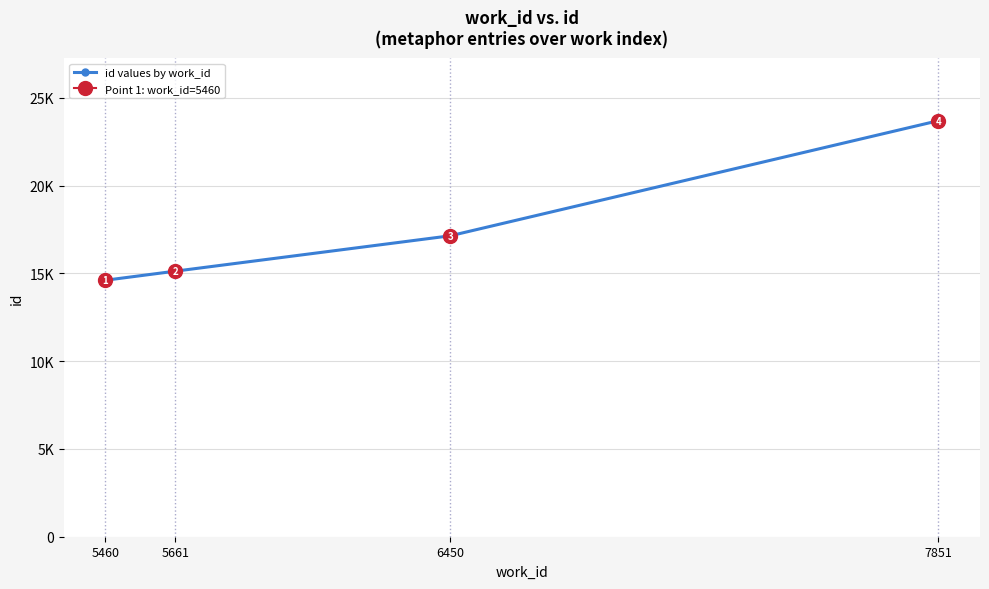

Between 6450 and 5460, which is larger?

6450